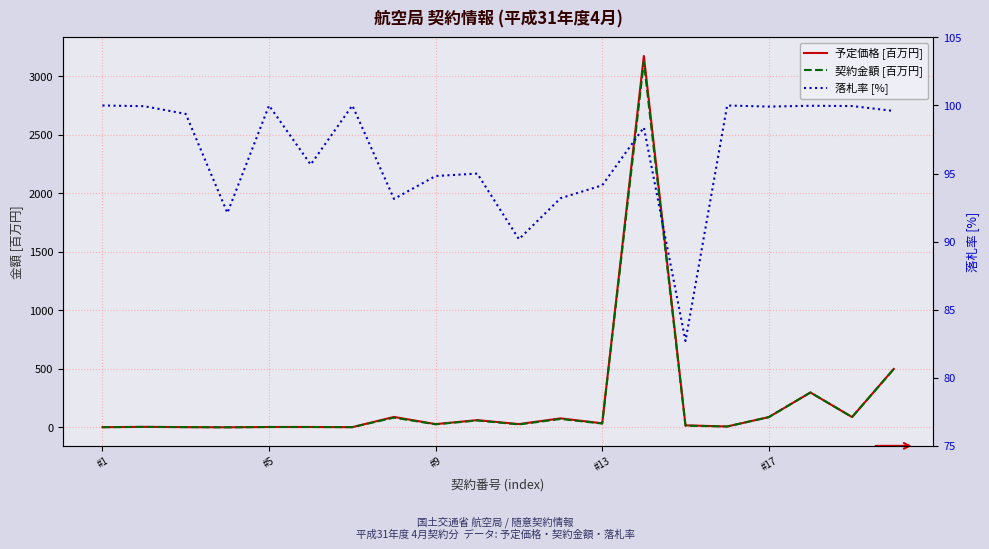

What is the difference between the maximum and minimum values in the 契約金額 [百万円] series?

3121.0